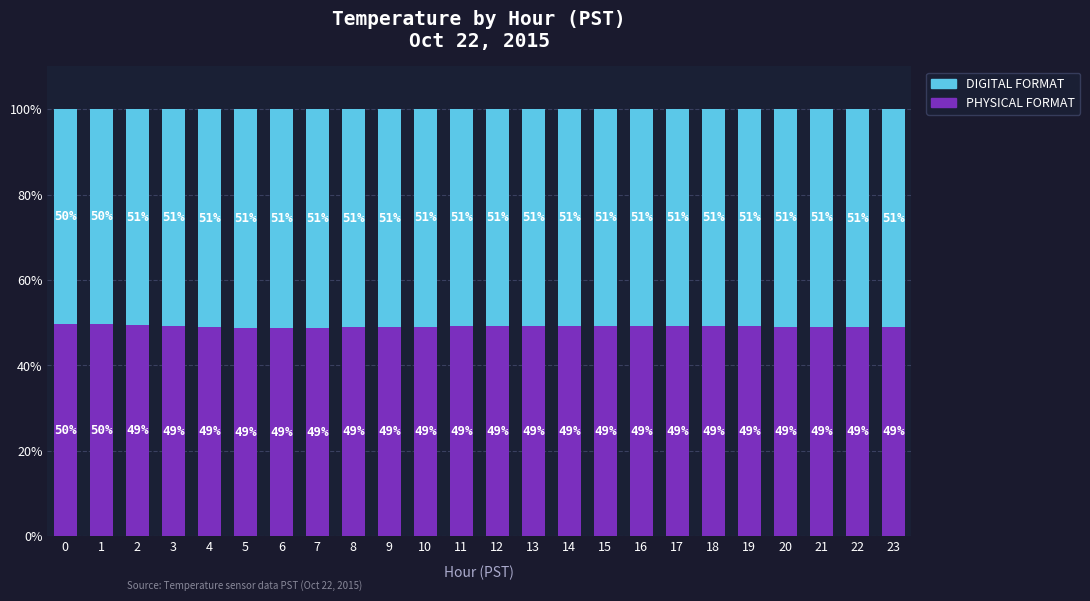

What are all the series names shown in the legend?

DIGITAL FORMAT, PHYSICAL FORMAT